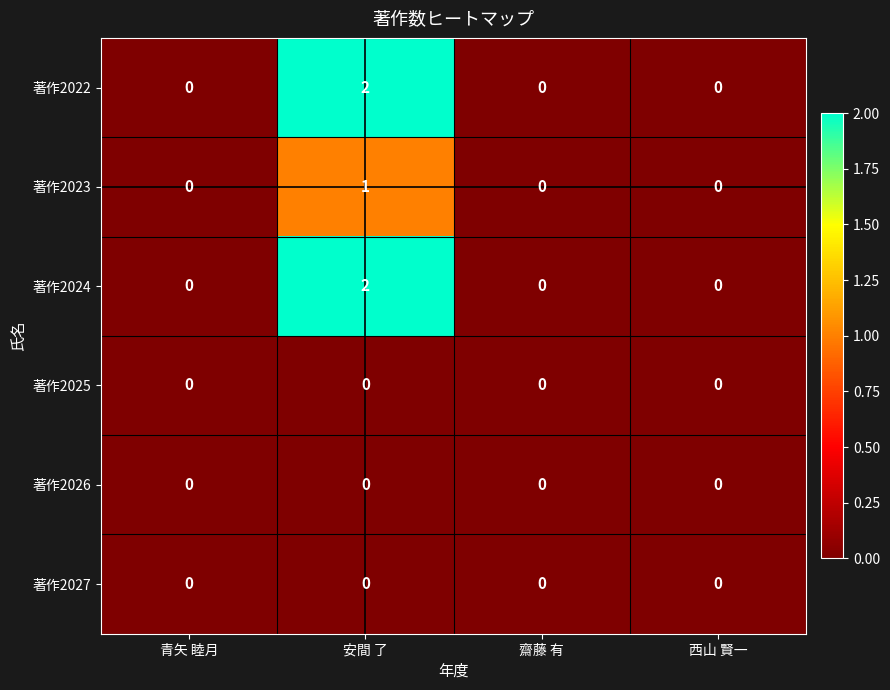

Which category has the highest value across all series?

安間 了